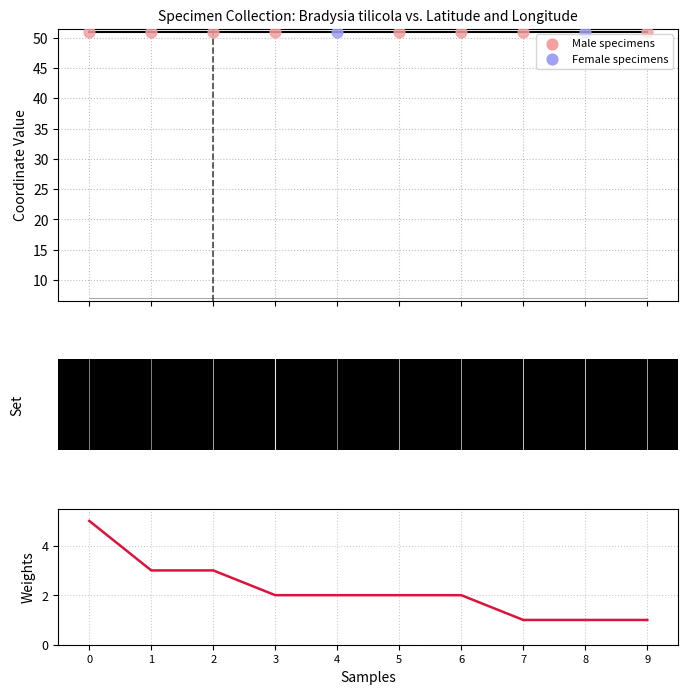

What is the ratio of the value at 0 to the value at 3?

2.5